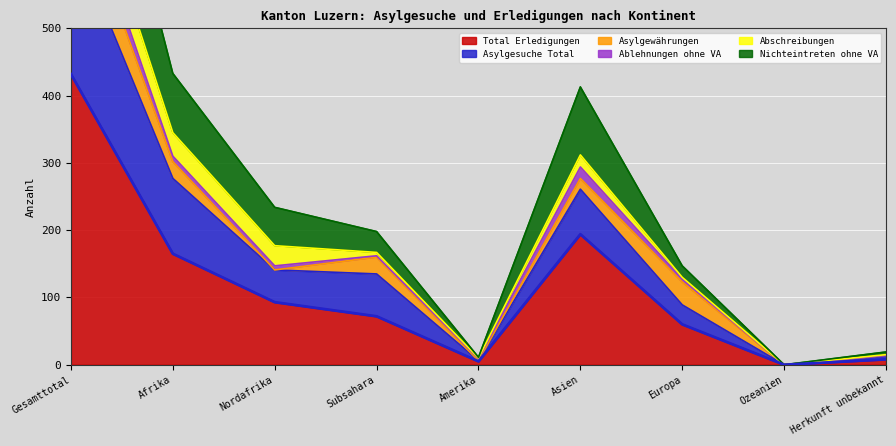

At which category is the sum across all series the highest?

Gesamttotal